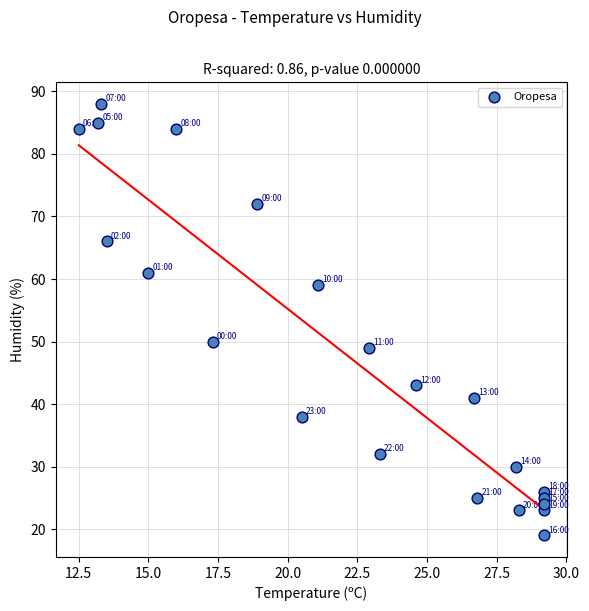

What is the range of Y values (max minus min)?

69